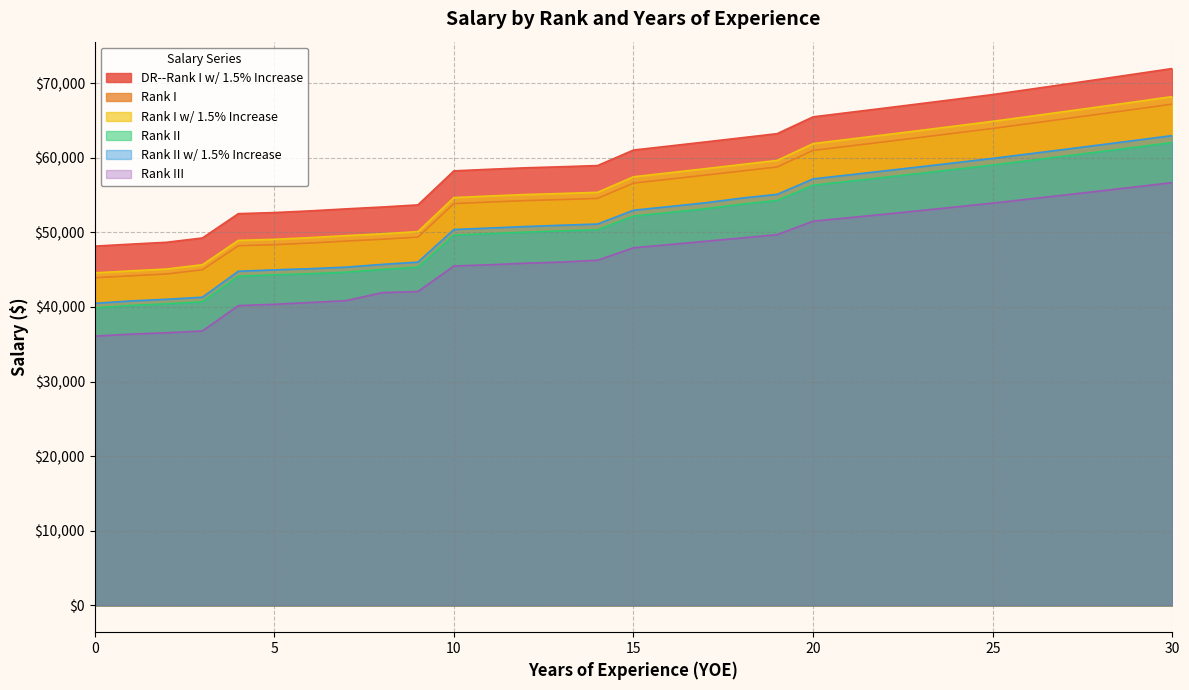

The DR--Rank I w/ 1.5% Increase series shows 62125.8 at 17. True or false?

True